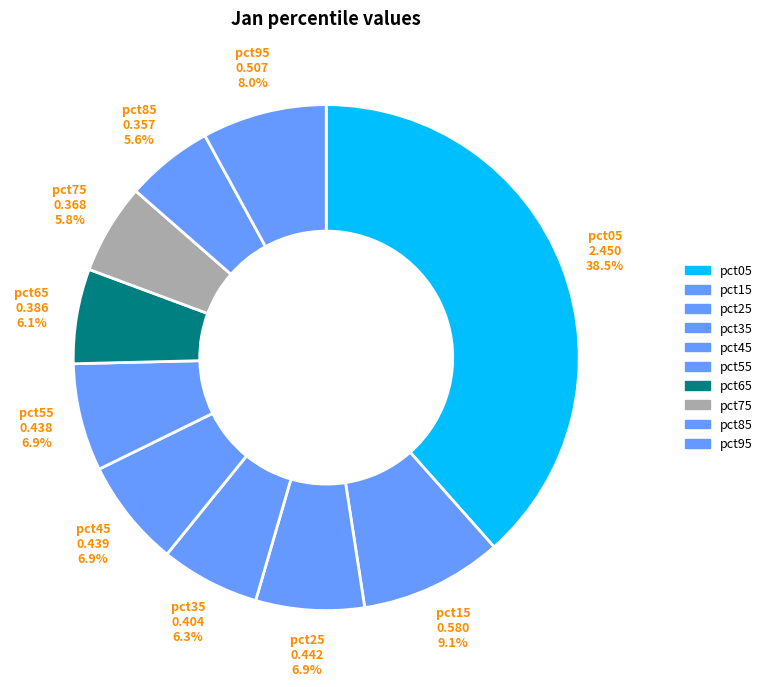

What is the largest slice in the pie chart?

pct05